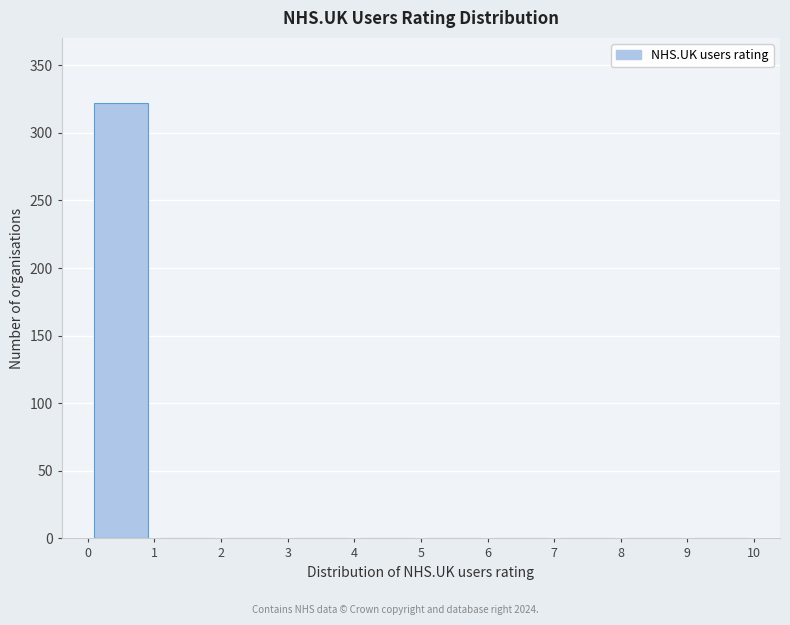

Reading left to right, list every bar in this chart as the range it spans on the x-axis followed by its height. The values are not printed on the chart, so give them approximately, as read against the axis.

0 to 1: 320
1 to 2: 0
2 to 3: 0
3 to 4: 0
4 to 5: 0
5 to 6: 0
6 to 7: 0
7 to 8: 0
8 to 9: 0
9 to 10: 0